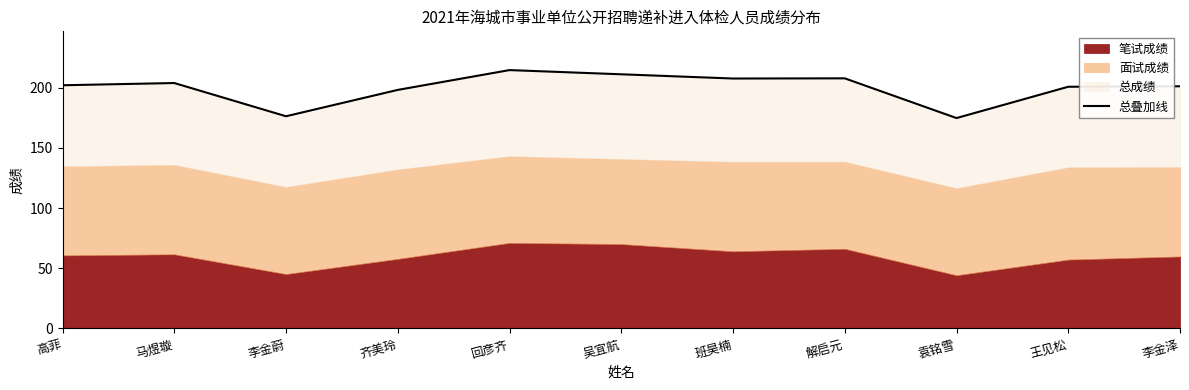

True or false: the data shows 67.4 at 王见松.

False